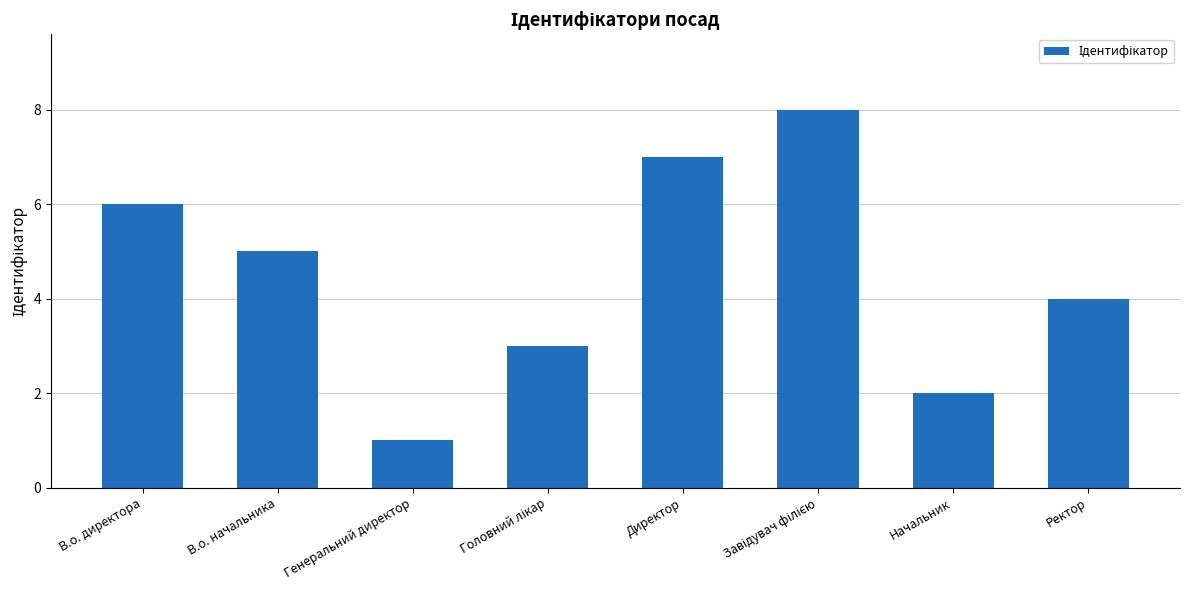

What is the difference between the values at Начальник and Генеральний директор?

1